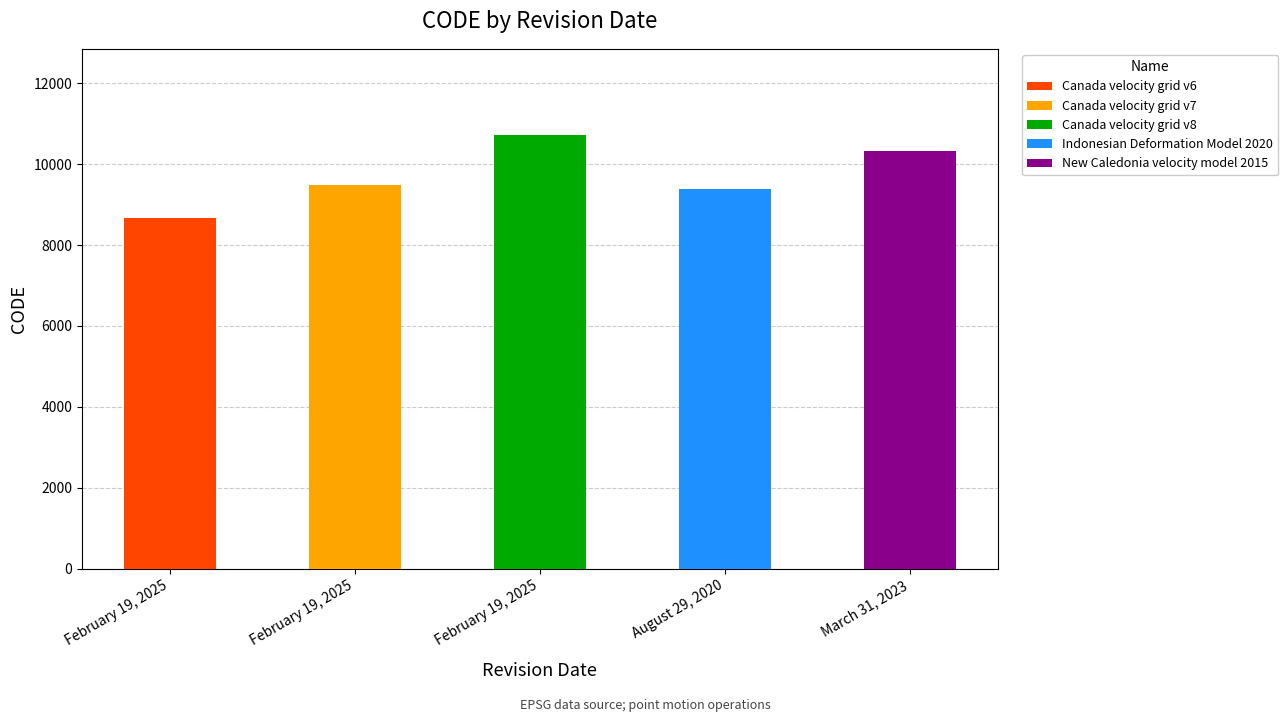

Reading left to right, transcribe all the data shown in this chart.

8676	9483	10707	9375	10323